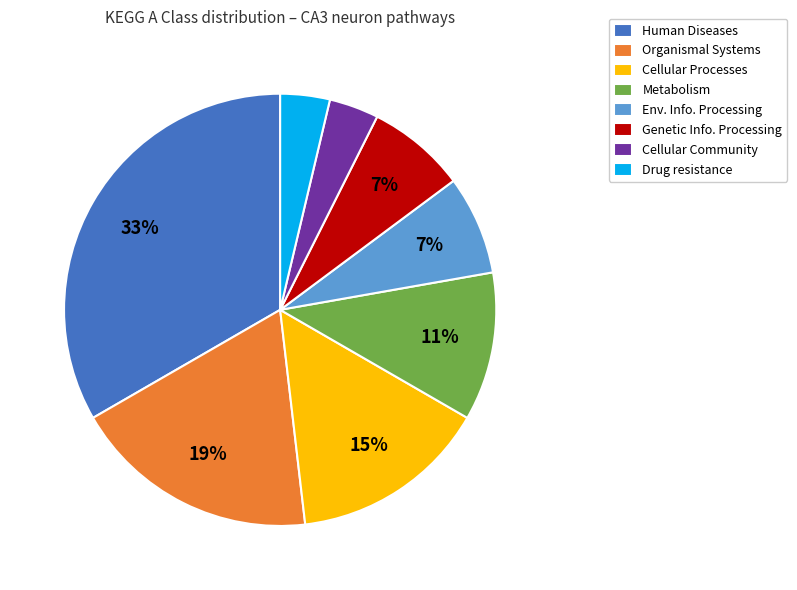

How many slices are in this pie chart?

8